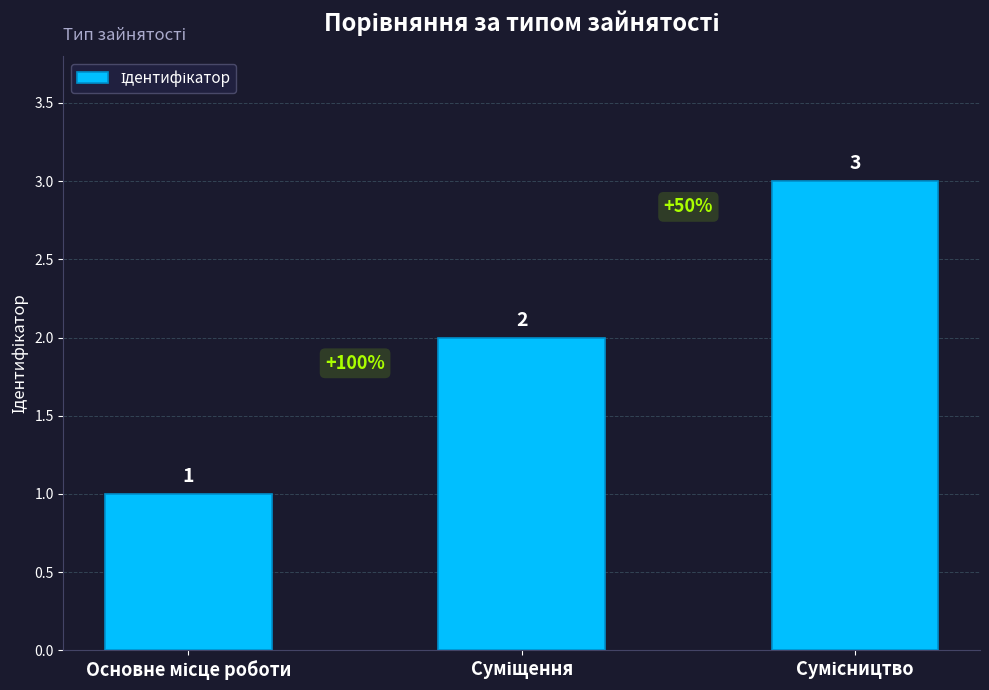

What is the value of the 2nd bar from the left?

2